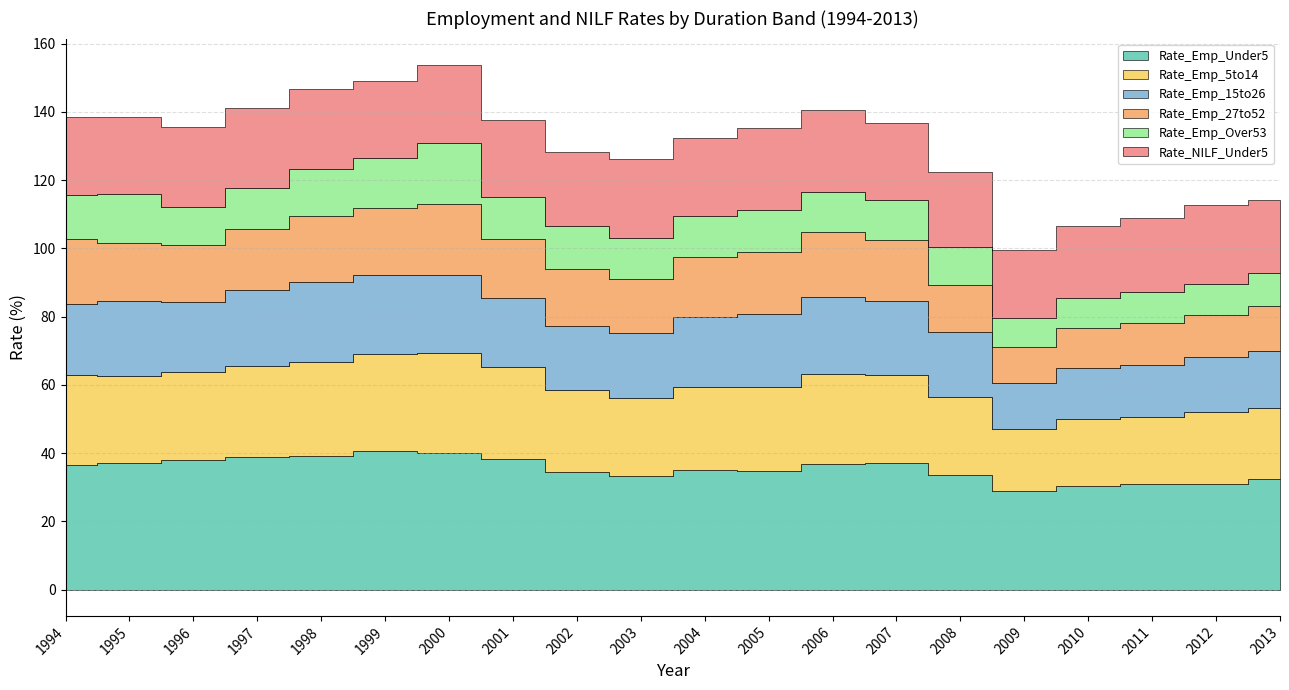

The Rate_Emp_27to52 series shows 18.8 at 1994. True or false?

True